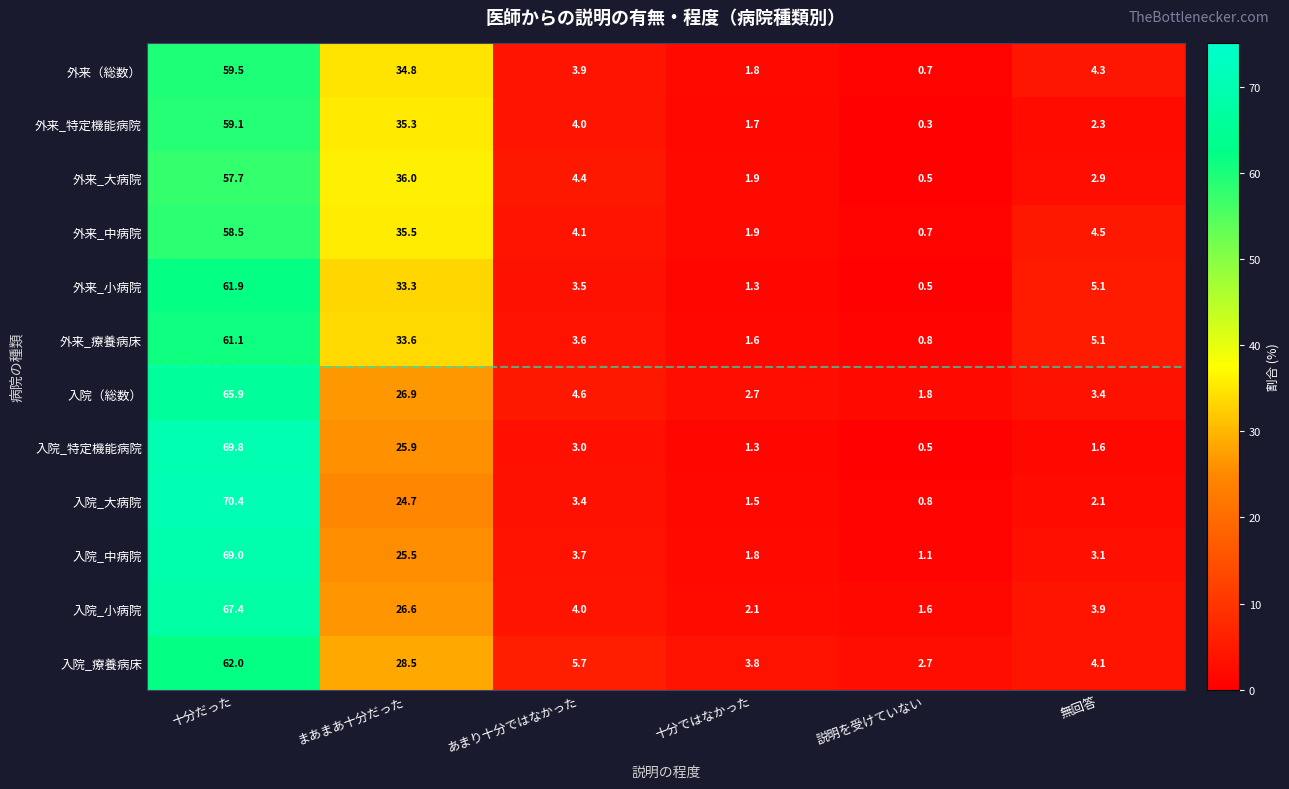

What is the maximum value for 入院_小病院?

67.4